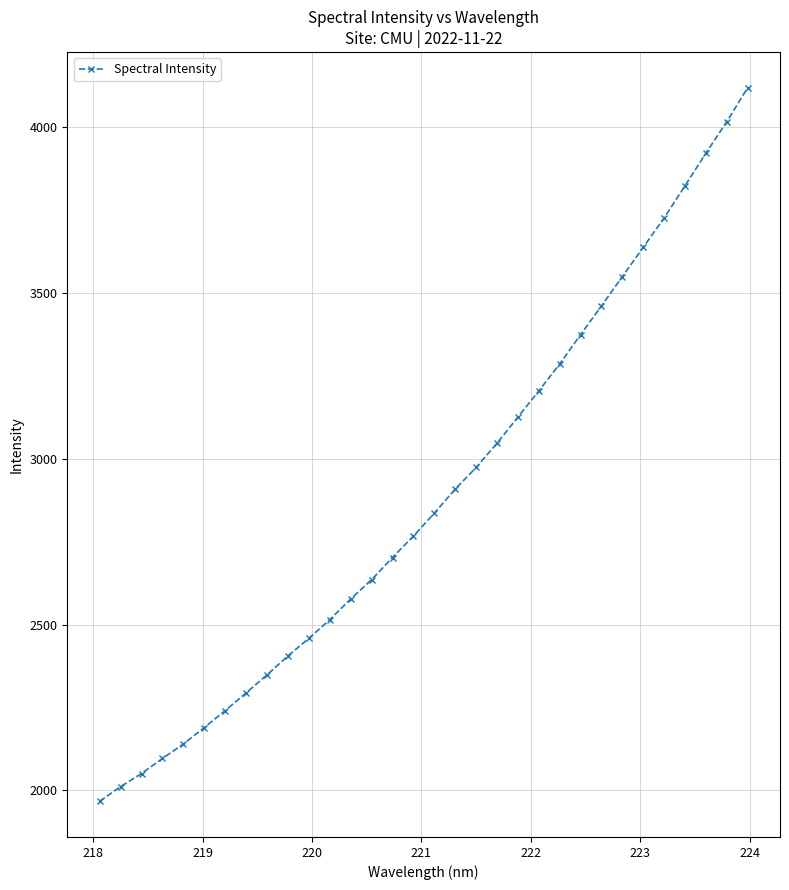

What is the average value?

2887.9